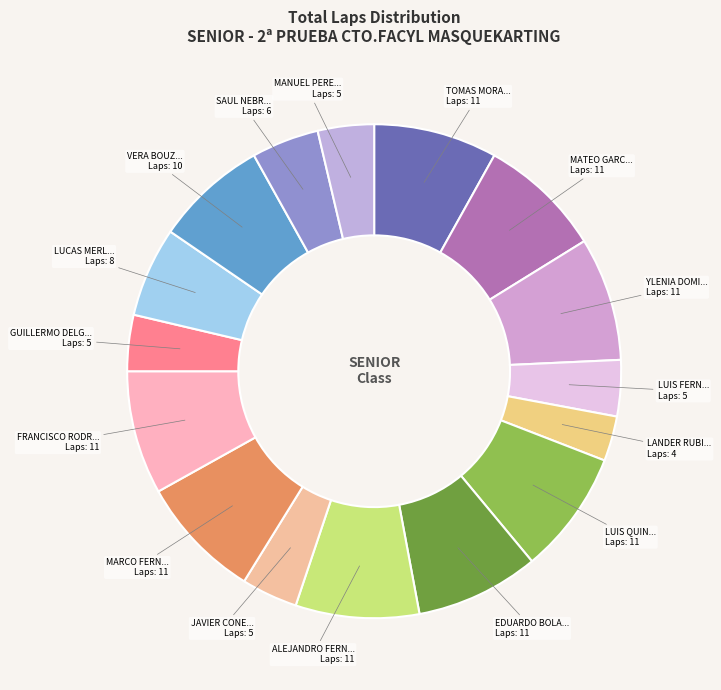

Count the number of slices in the pie.

16